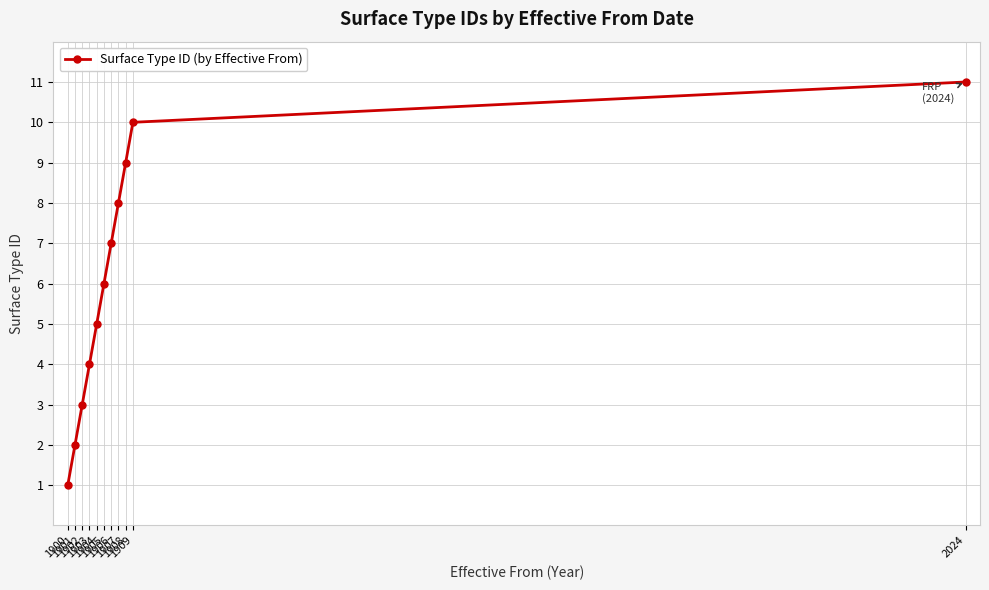

True or false: the data shows 9 at 1908.

True